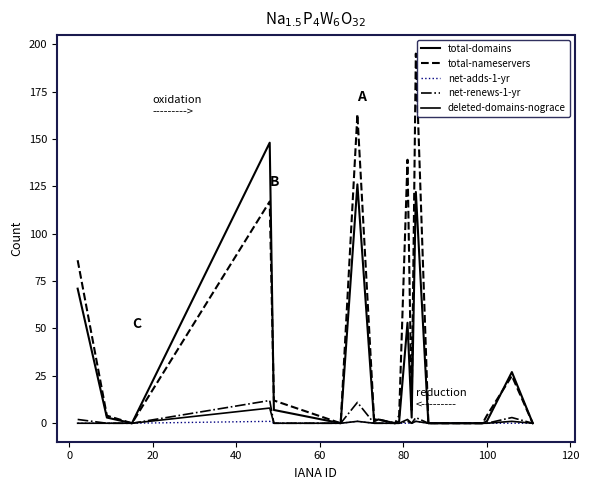

Does the chart display data point markers on the line(s)?

No